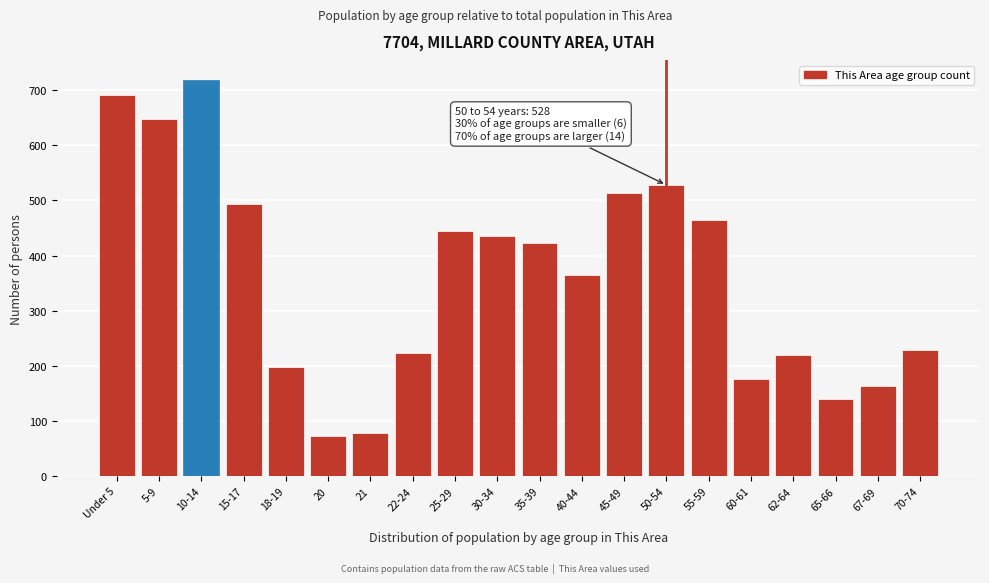

Reading right to left, transcribe all the data shown in this chart.

229	164	140	220	176	464	528	514	365	423	436	444	224	79	73	198	493	718	648	692